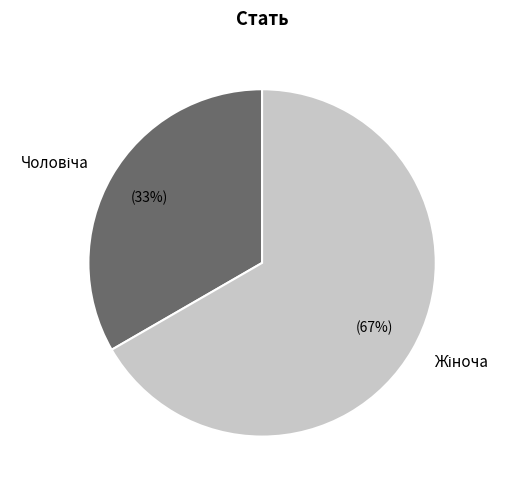

Is there a majority slice in this chart?

Yes